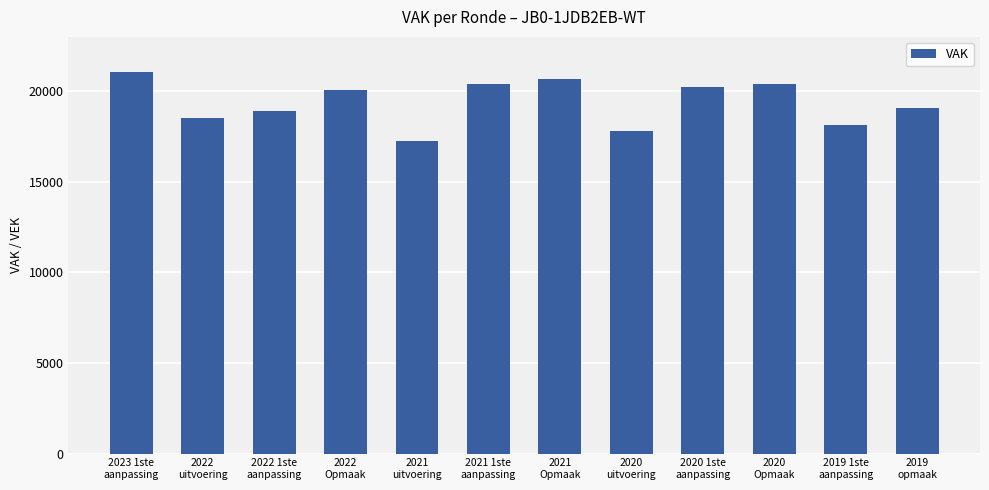

What is the sum of all values?

232575